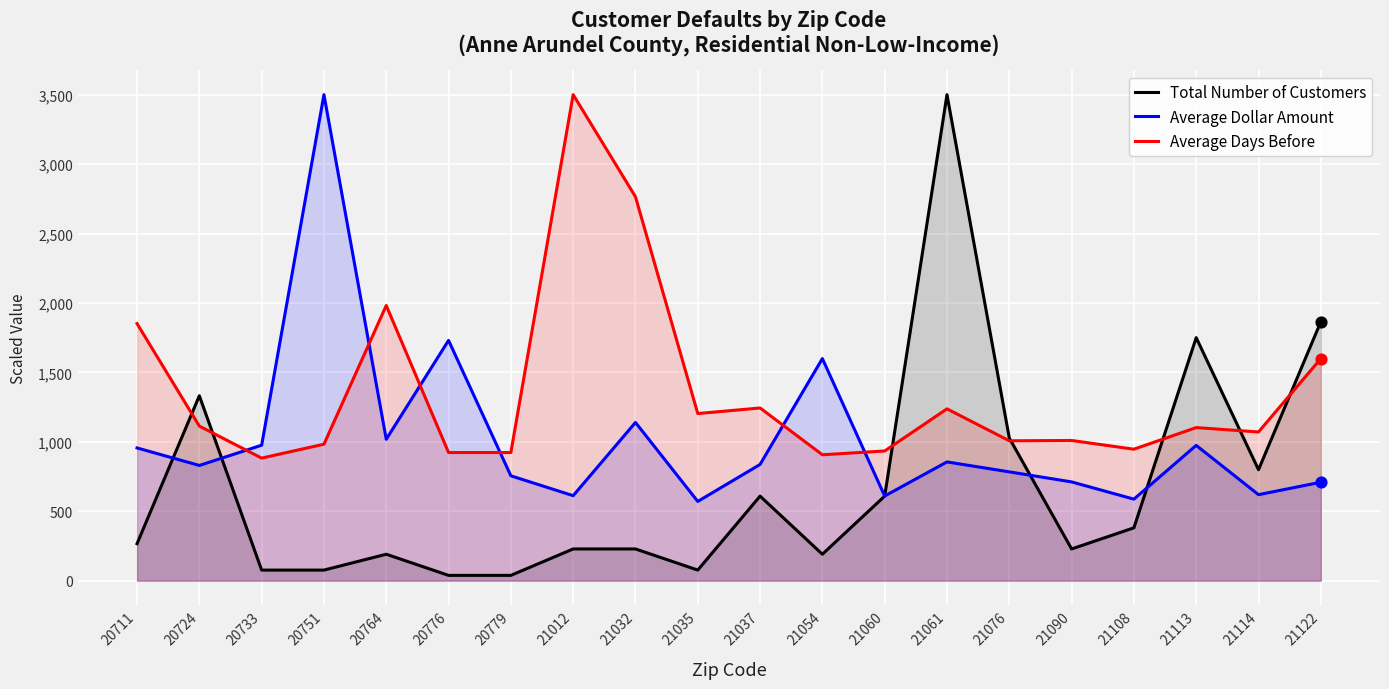

Which series contains the lowest Y value?

Total Number of Customers